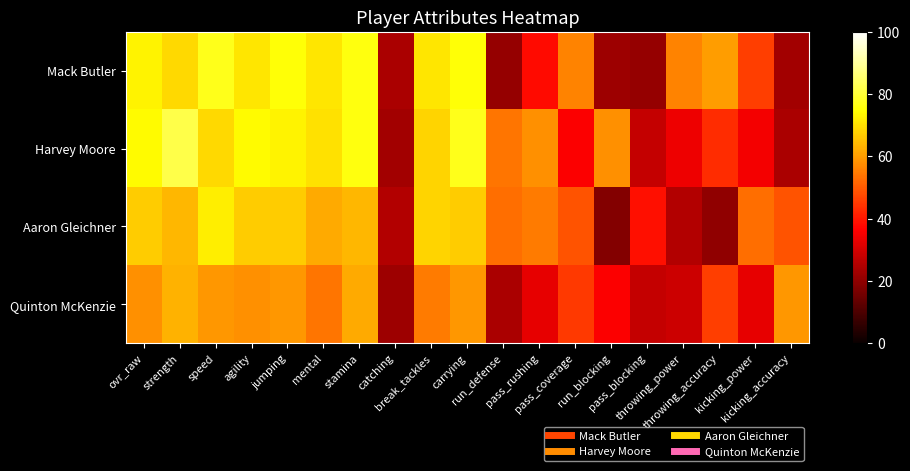

What is the total value across all series at pass_blocking?

116